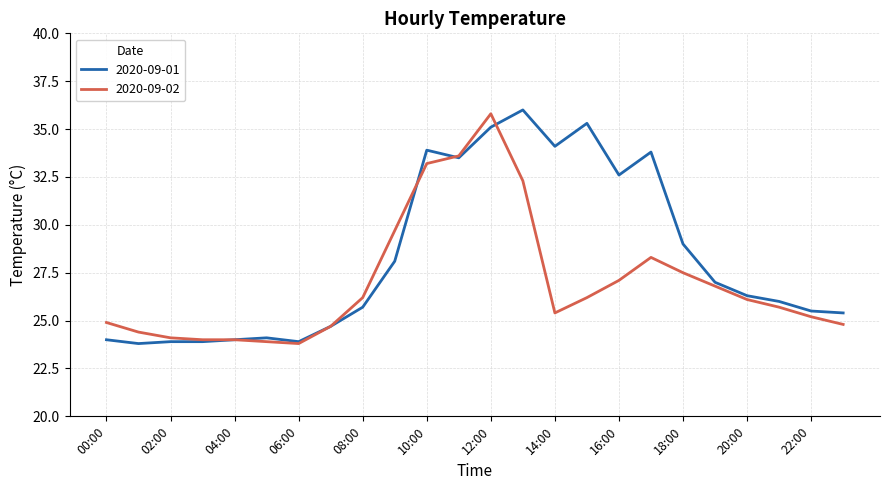

Which series has the largest total across all categories?

2020-09-01